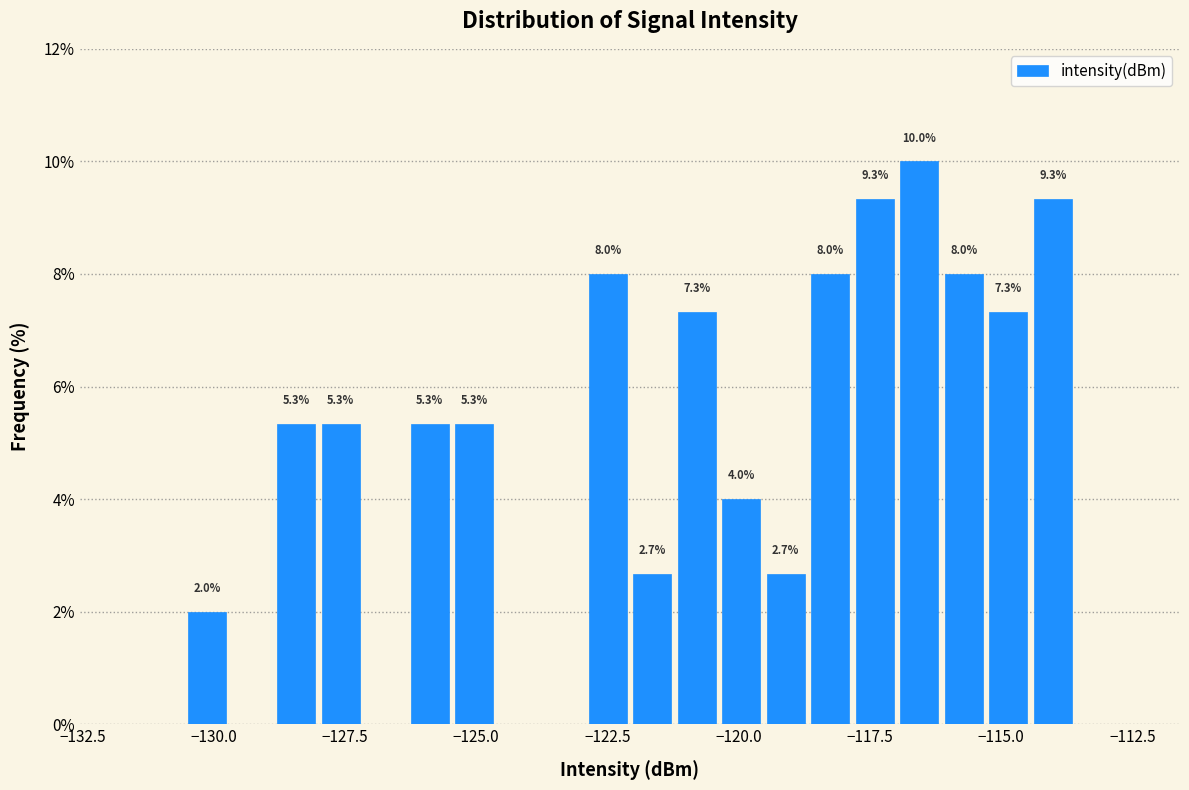

Read against the x-axis, roughly where is the centre of the tallest bar?

-116.5